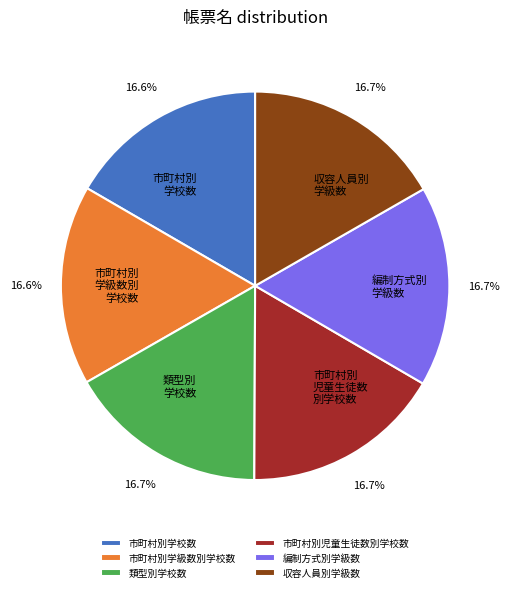

What is the ratio of the value at 市町村別学級数別学校数 to the value at 収容人員別学級数?

1.0